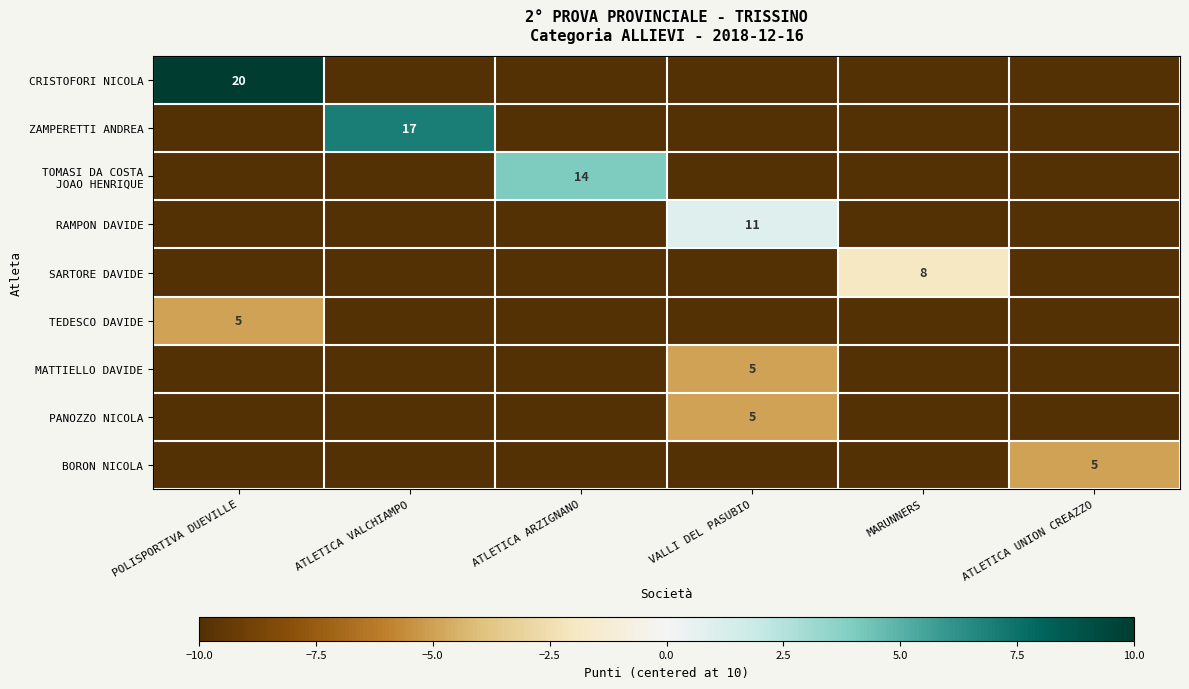

At how many categories does at least one series exceed -6?

6